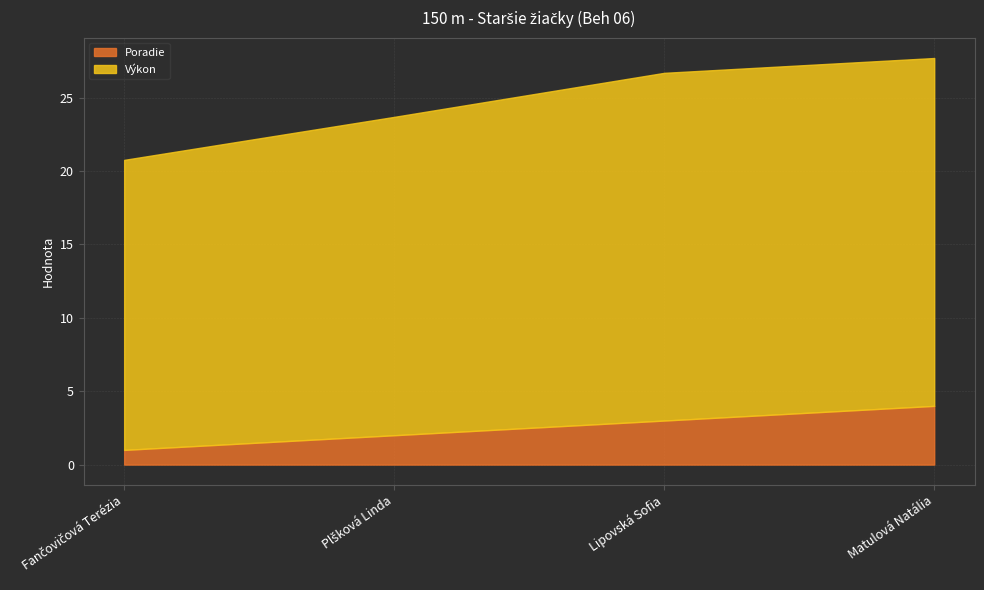

Where does the Výkon series first go above 23?

Lipovská Sofia